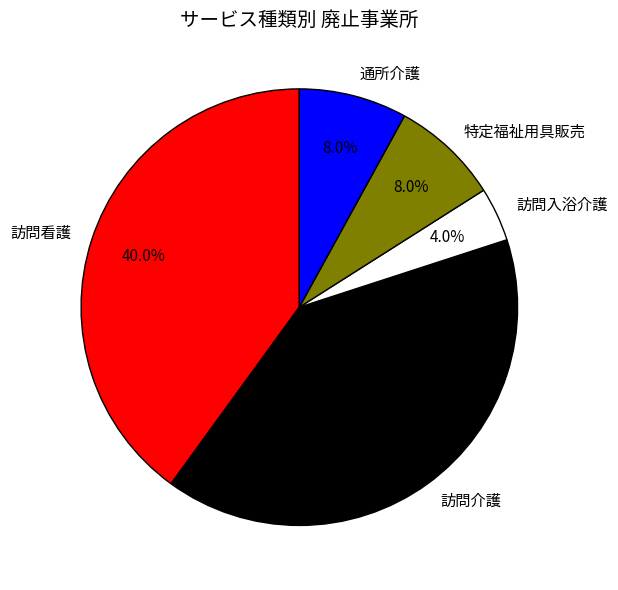

To the nearest percent, what is the difference between the largest and smallest slice percentages?

36%